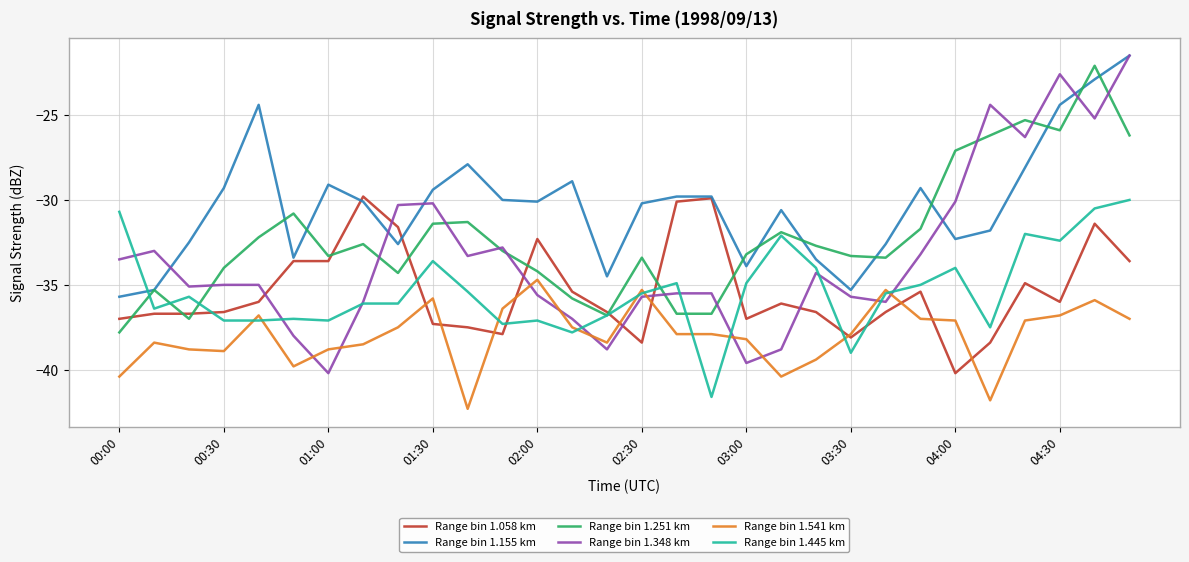

True or false: Range bin 1.541 km and Range bin 1.155 km intersect in this chart.

False